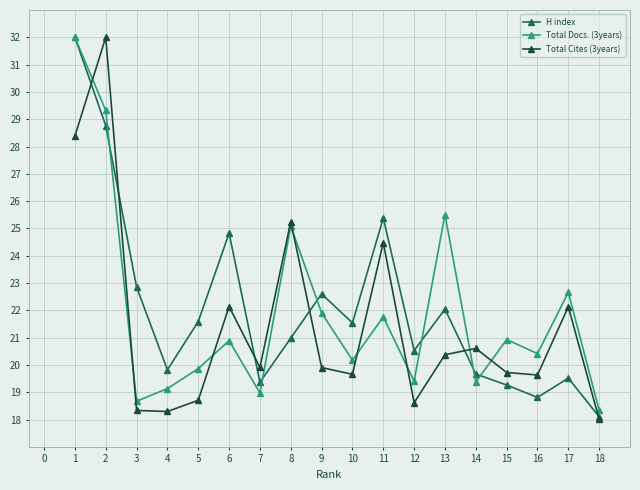

At 5, list the series in order from smallest to largest.

Total Cites (3years), Total Docs. (3years), H index